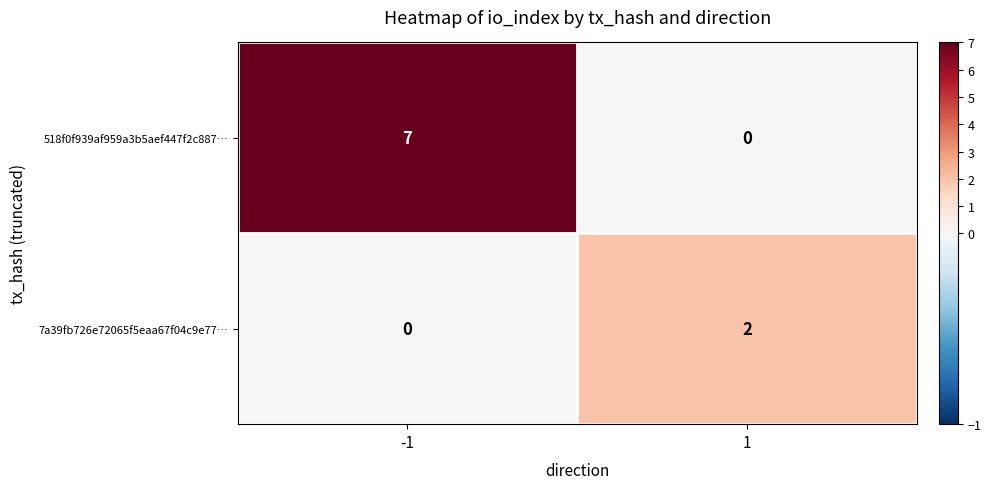

List the labels in order of 518f0f939af959a3b5aef447f2c887… value, largest first.

-1, 1